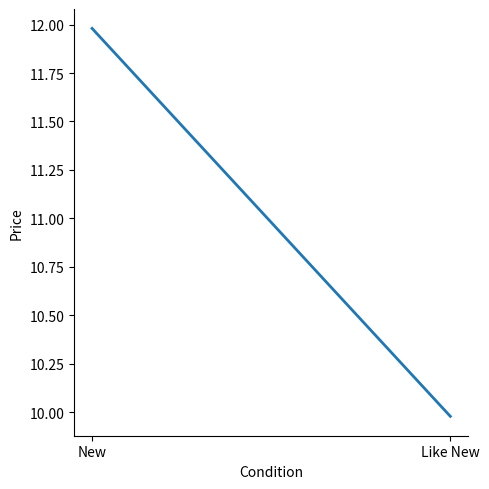

Reading right to left, what are all the values shown in this chart?

Like New=10.0	New=12.0